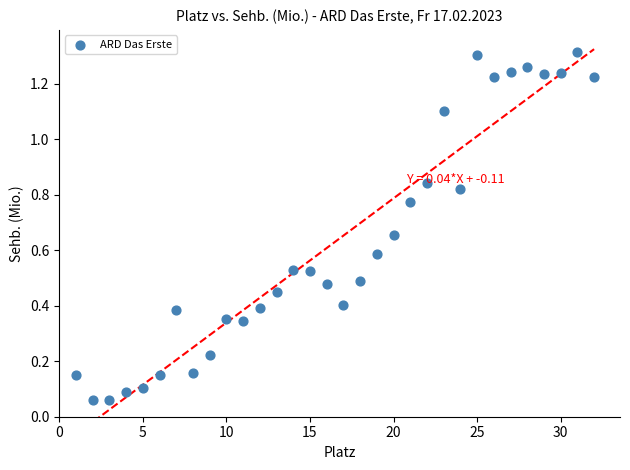

What is the range of X values (max minus min)?

31.0